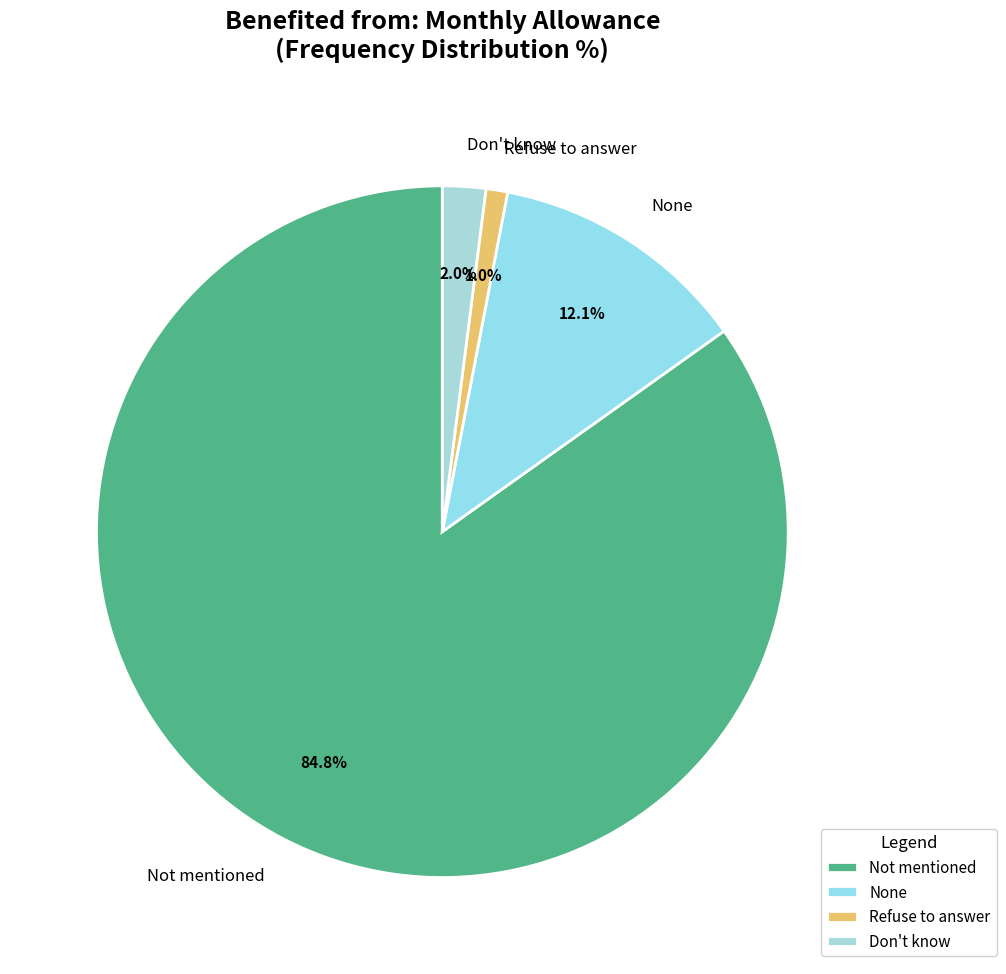

Approximately how many times larger is the value at Don't know compared to None?

0.2